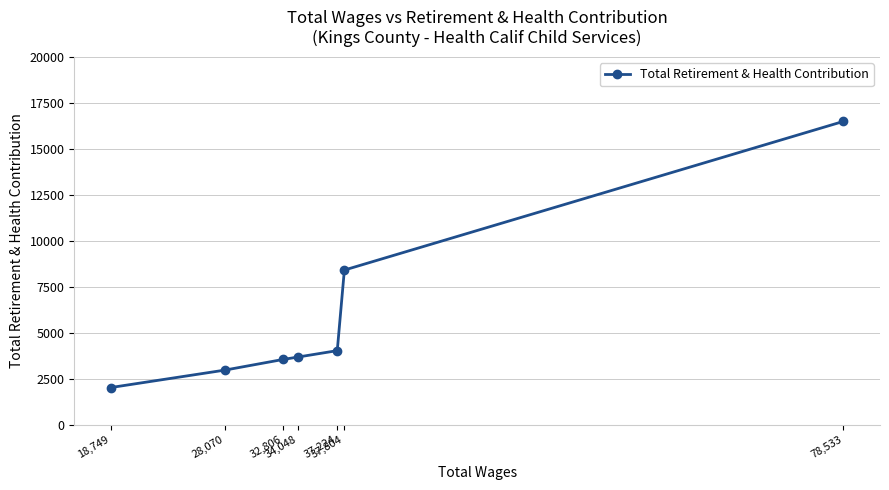

Which category has the highest value across all series?

78,533